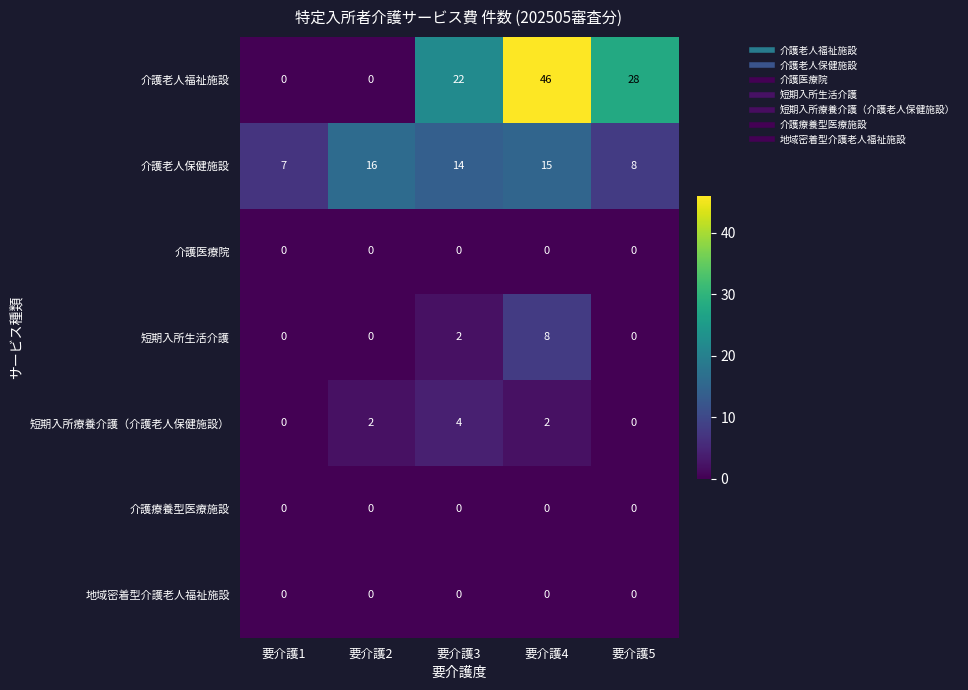

Count the number of data series in this chart.

7